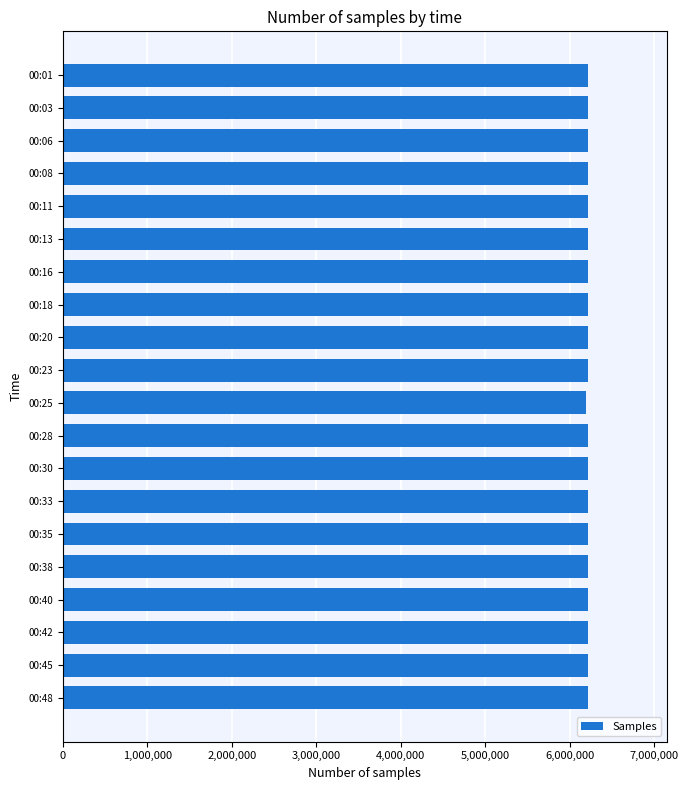

What is the value of the 18th bar from the top?

6216506